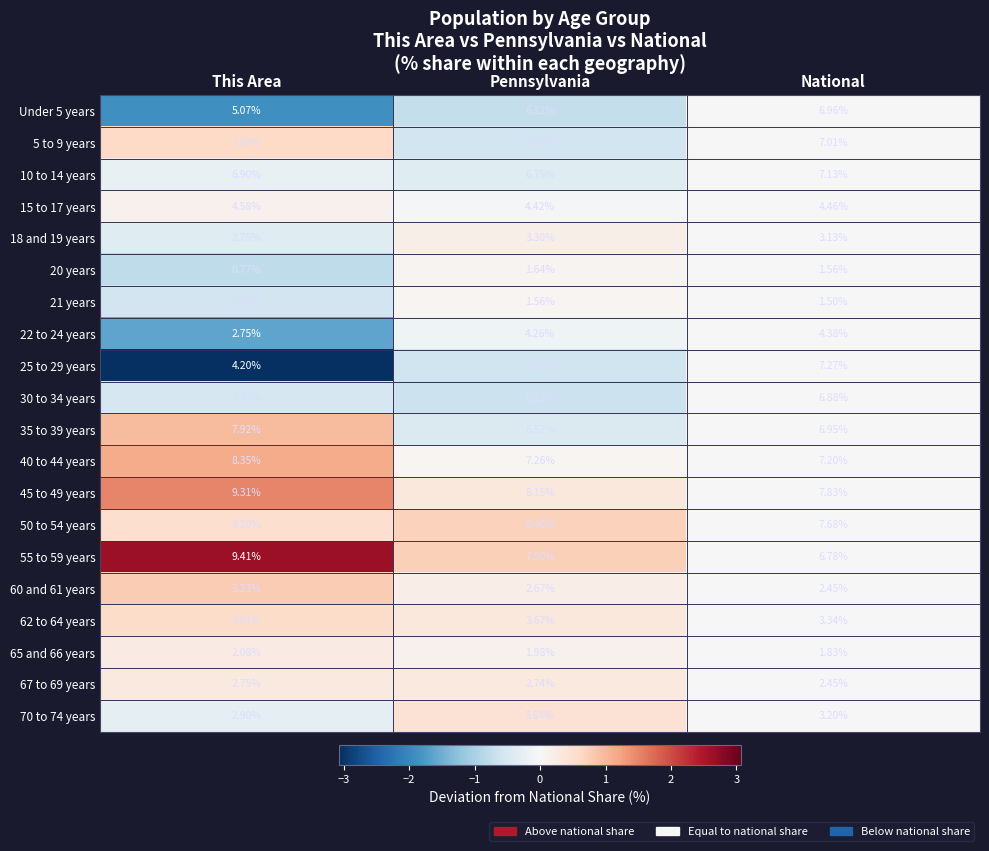

Which series has the largest range (max minus min)?

25 to 29 years